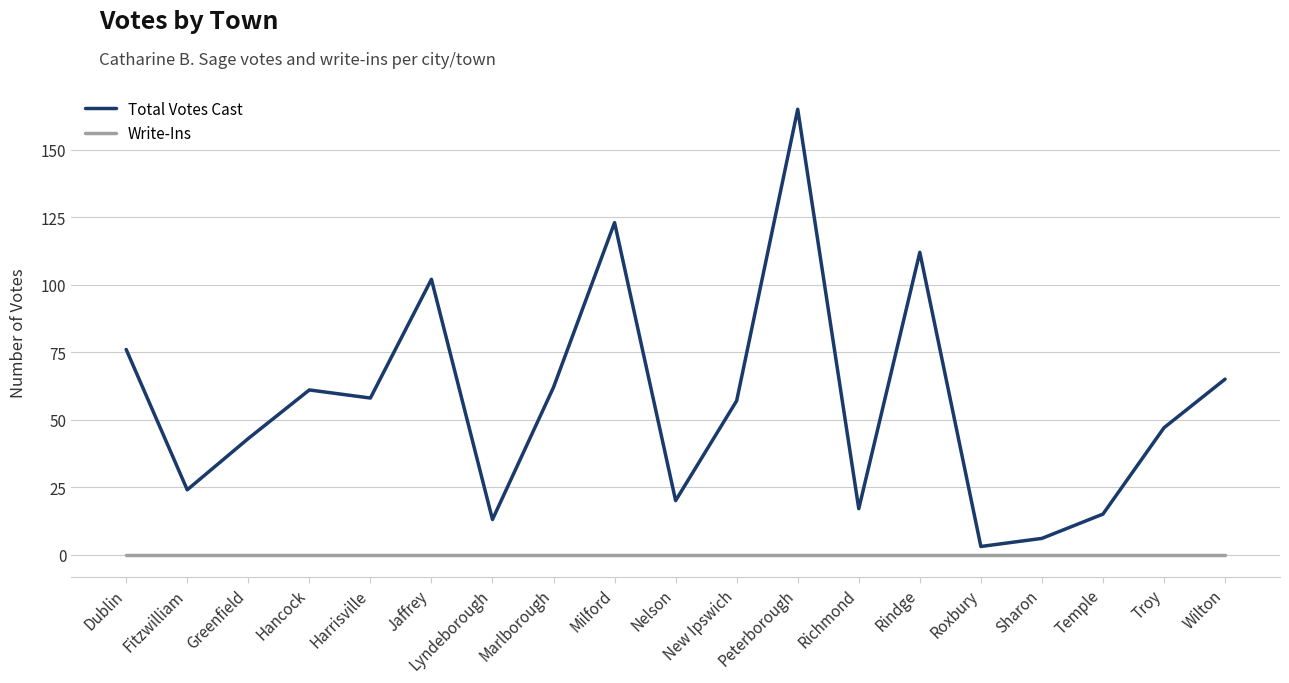

True or false: Total Votes Cast and Write-Ins intersect in this chart.

False